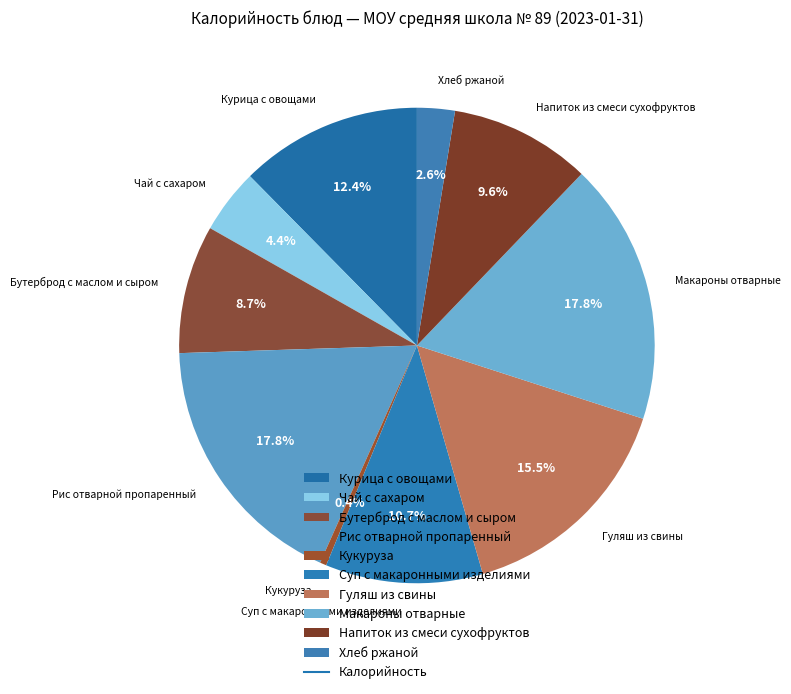

Approximately how many times larger is the value at Суп с макаронными изделиями compared to Курица с овощами?

0.9